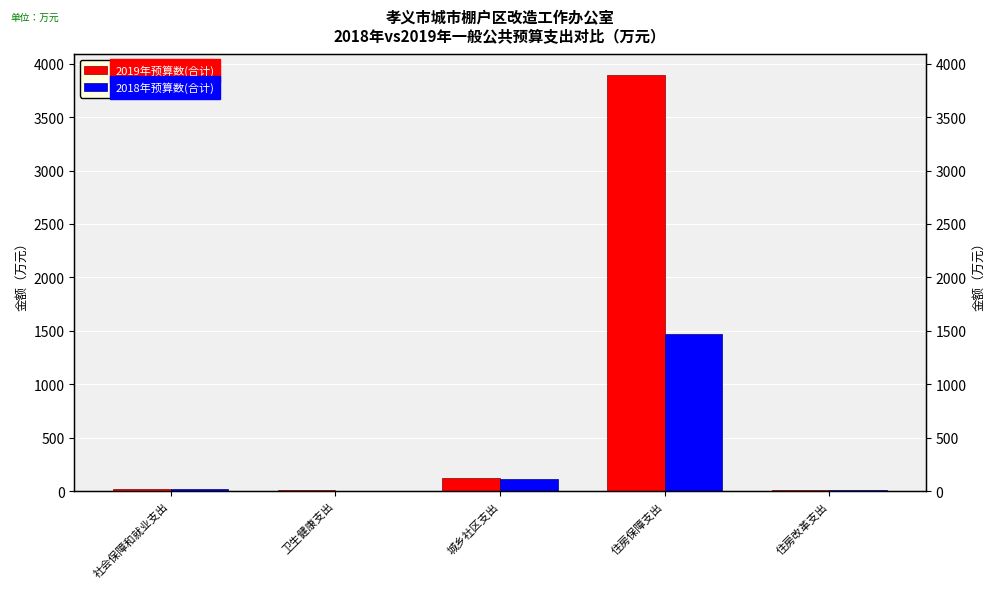

What is the label of the 3rd bar from the left?

城乡社区支出